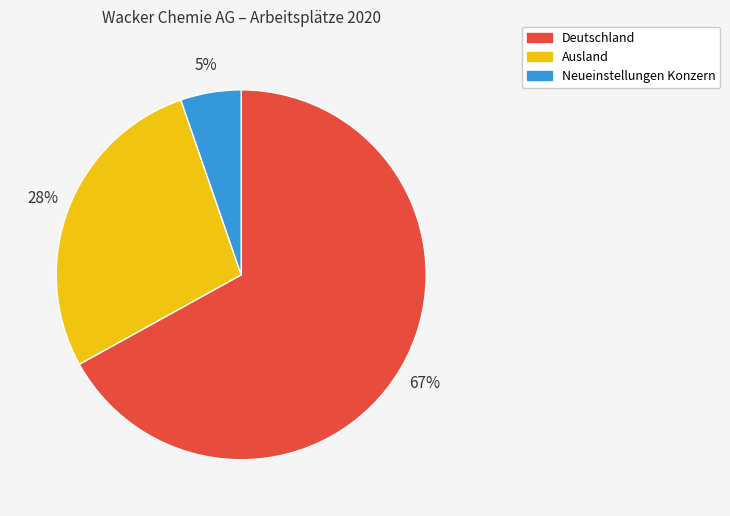

Between Ausland and Neueinstellungen Konzern, which is larger?

Ausland